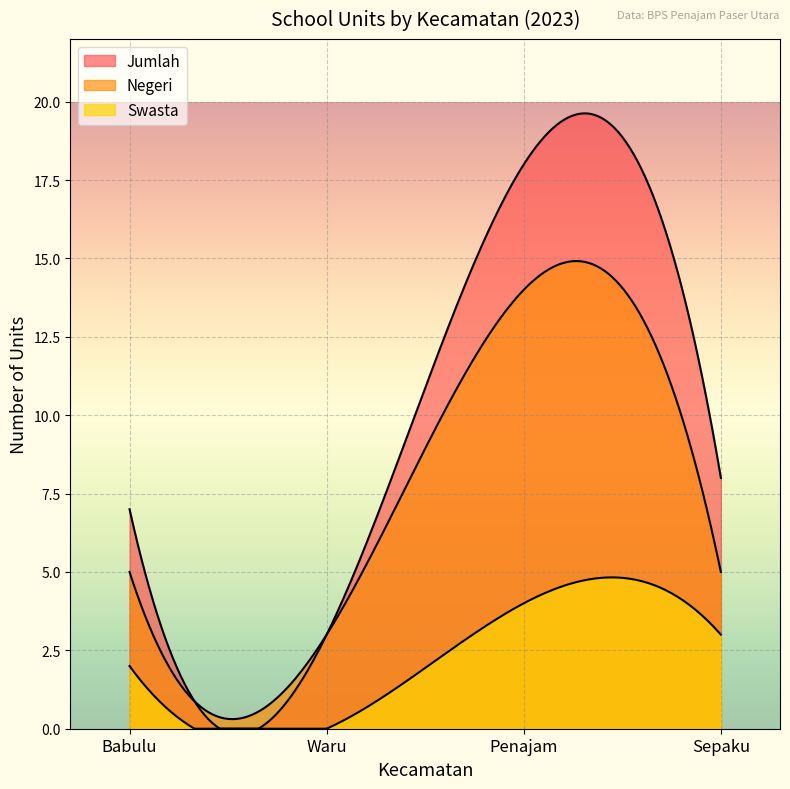

List the series in order of their overall mean, lowest first.

Swasta, Negeri, Jumlah